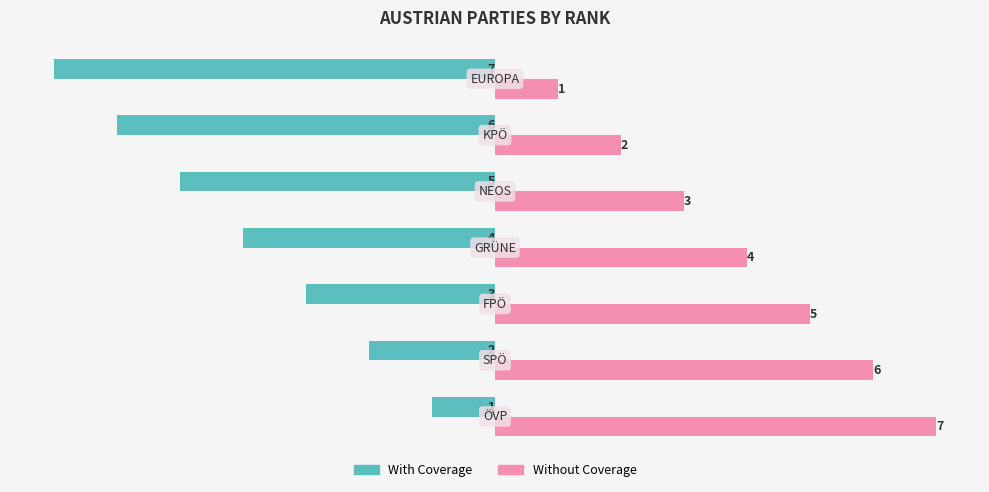

What is the difference between the maximum and second lowest values in the With Coverage series?

5